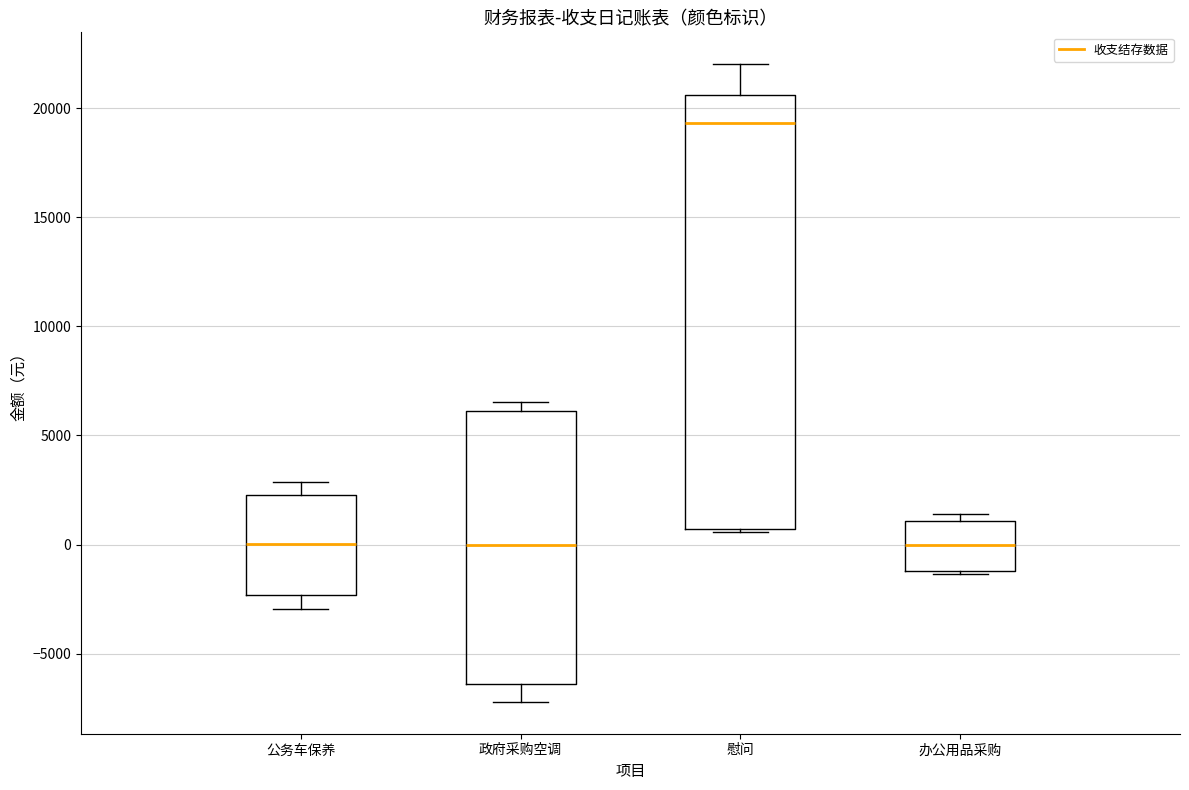

Reading left to right, read every box against the y-axis: the position of its median line, the range the box covers, and the ends of its whiskers. The values are not printed on the chart, so give them approximately, as read against the axis.

公务车保养: median 0, box -2500 to 2500, whiskers -3000 to 3000
政府采购空调: median 0, box -6500 to 6000, whiskers -7000 to 6500
慰问: median 19500, box 500 to 20500, whiskers 500 to 22000
办公用品采购: median 0, box -1000 to 1000, whiskers -1500 to 1500